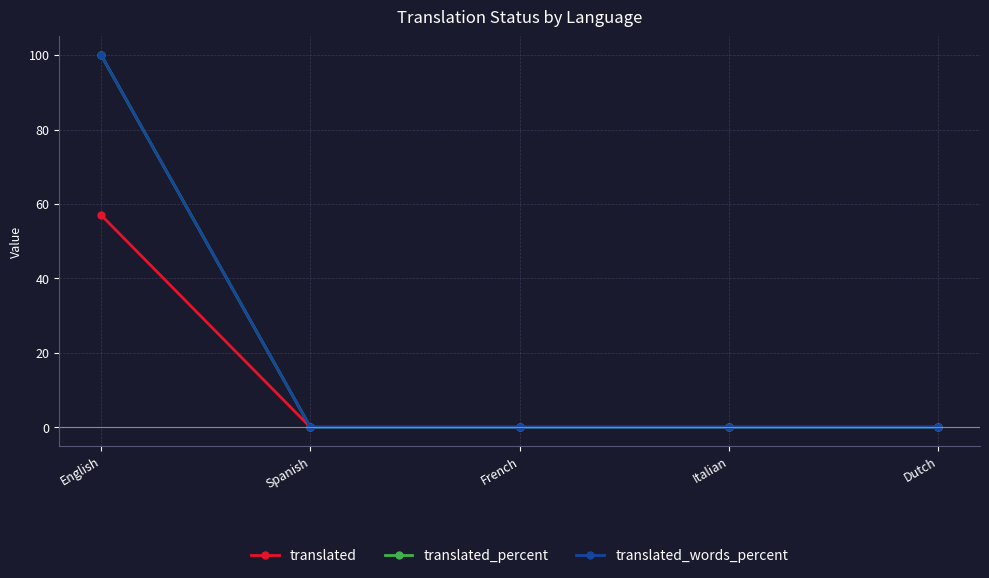

True or false: translated_percent and translated intersect in this chart.

False